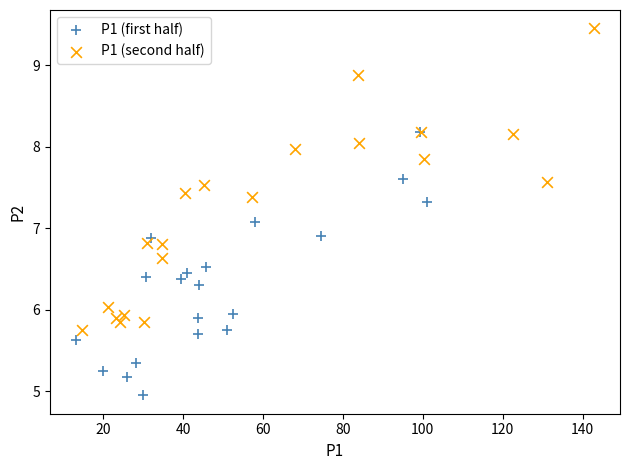

Which series contains the highest Y value?

P1 (second half)